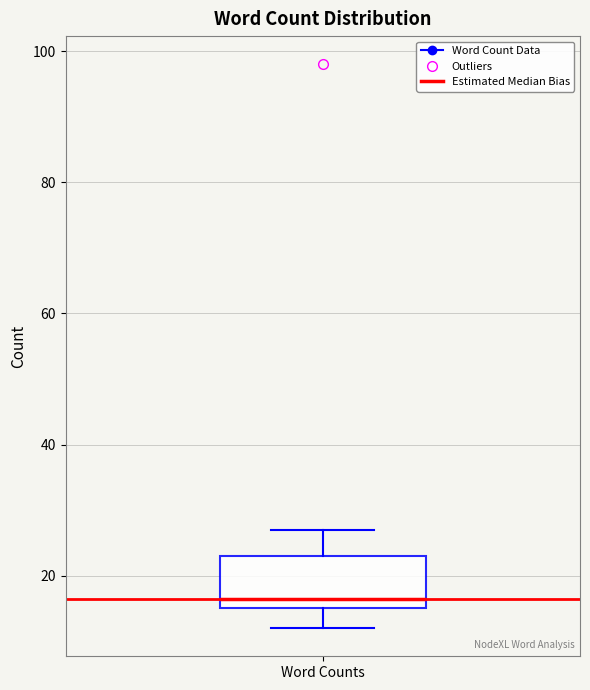

Read this box plot against the y-axis: the position of the median line, the range covered by the box, and the ends of both whiskers. The values are not printed on the chart, so give them approximately, as read against the axis.

median 16 (just above the box's lower edge), box 16 to 24, whiskers 12 to 28